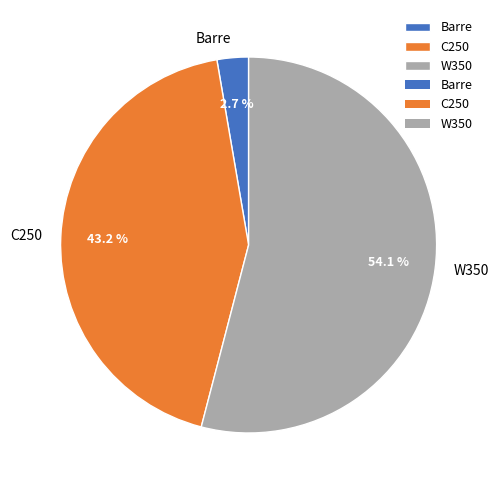

Rank the categories by value from highest to lowest.

W350, C250, Barre